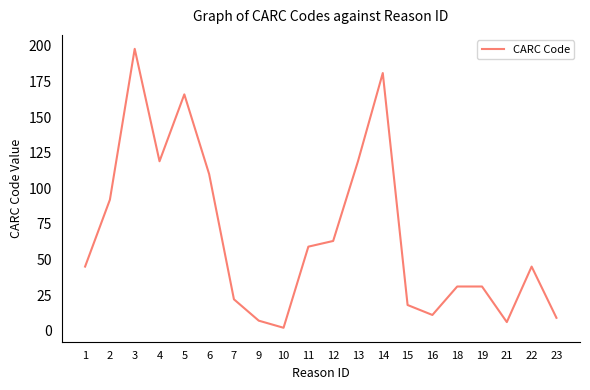

What is the difference between the values at 13 and 2?

27